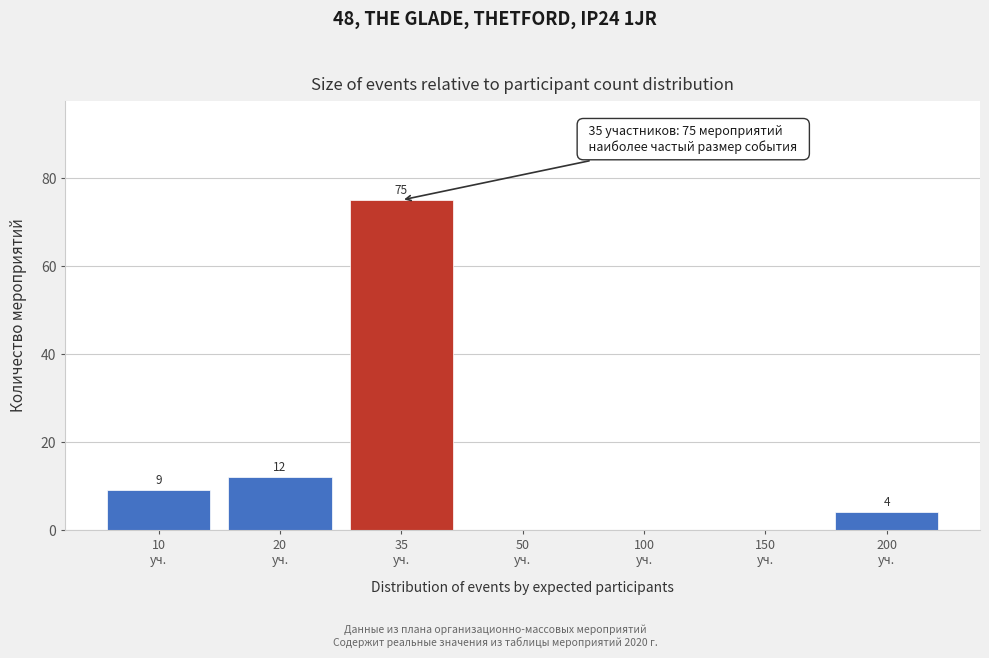

What is the greatest value displayed?

75